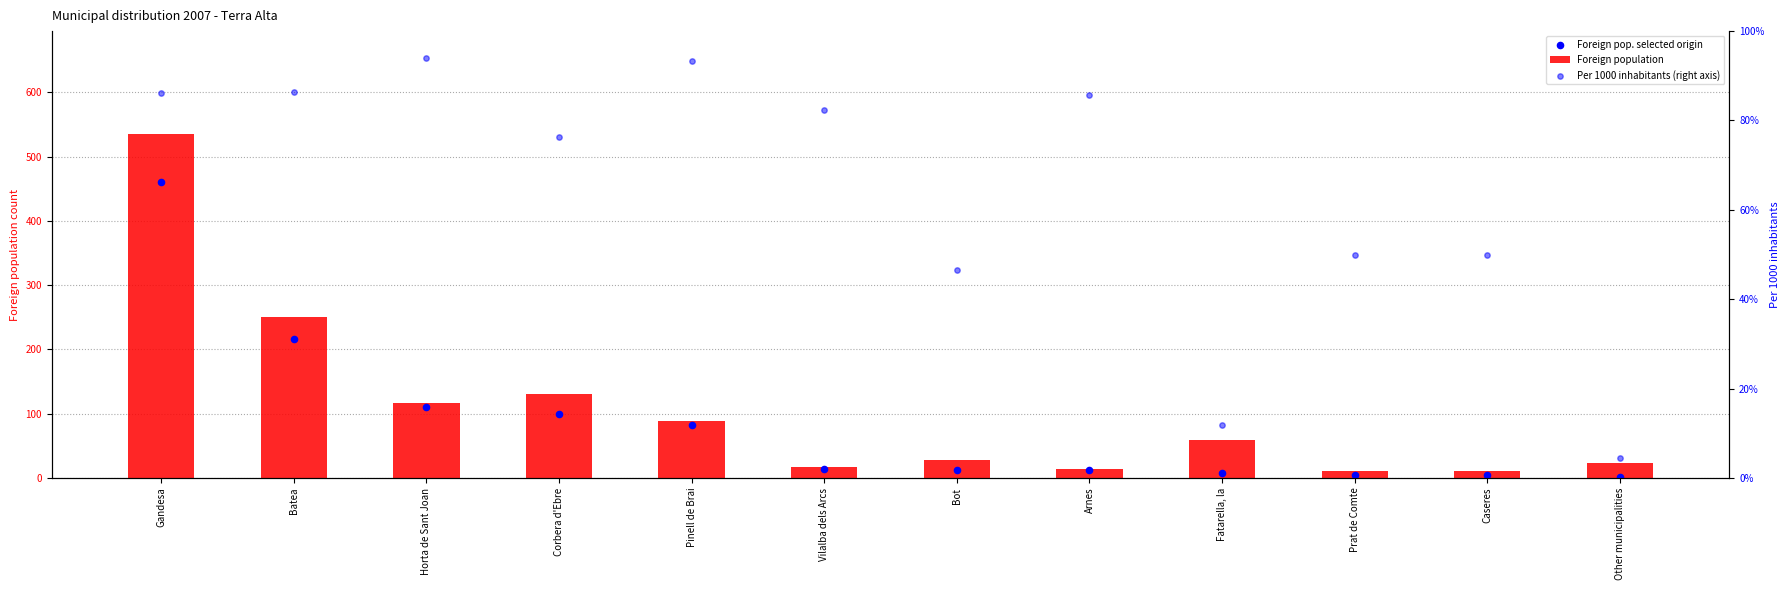

At how many categories does at least one series exceed 128?

3